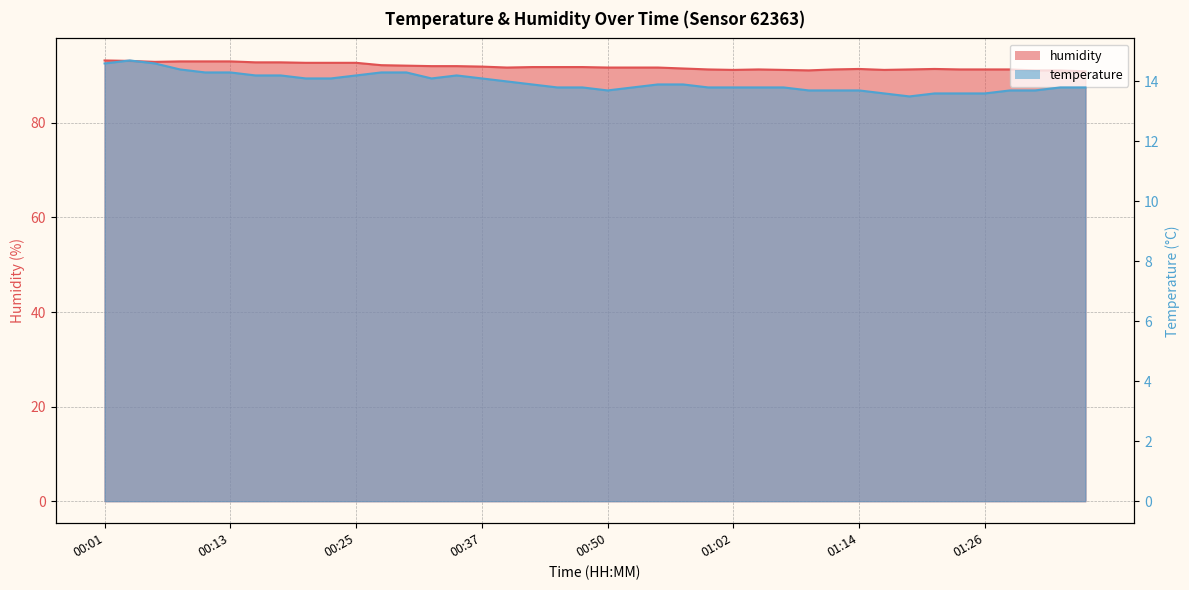

What is the sum of the humidity values at 00:57 and 00:11?

184.5